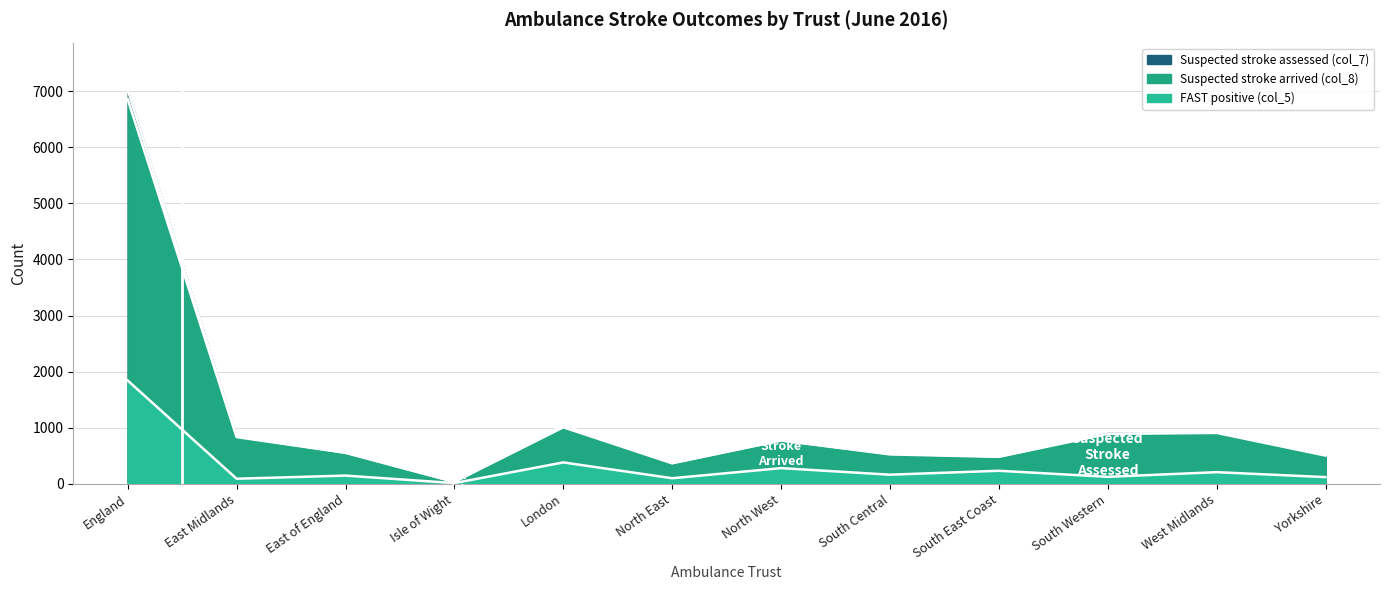

What is the sum of all Suspected stroke arrived (col_8) values?

13712